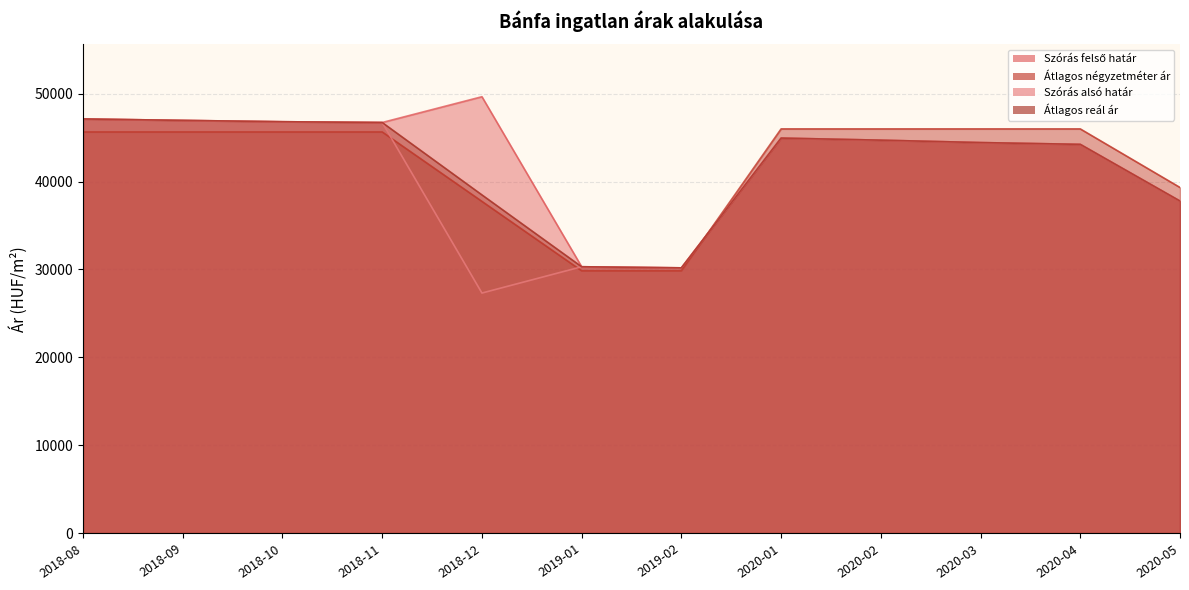

What is the difference between the second highest and minimum values in the Átlagos reál ár series?

16784